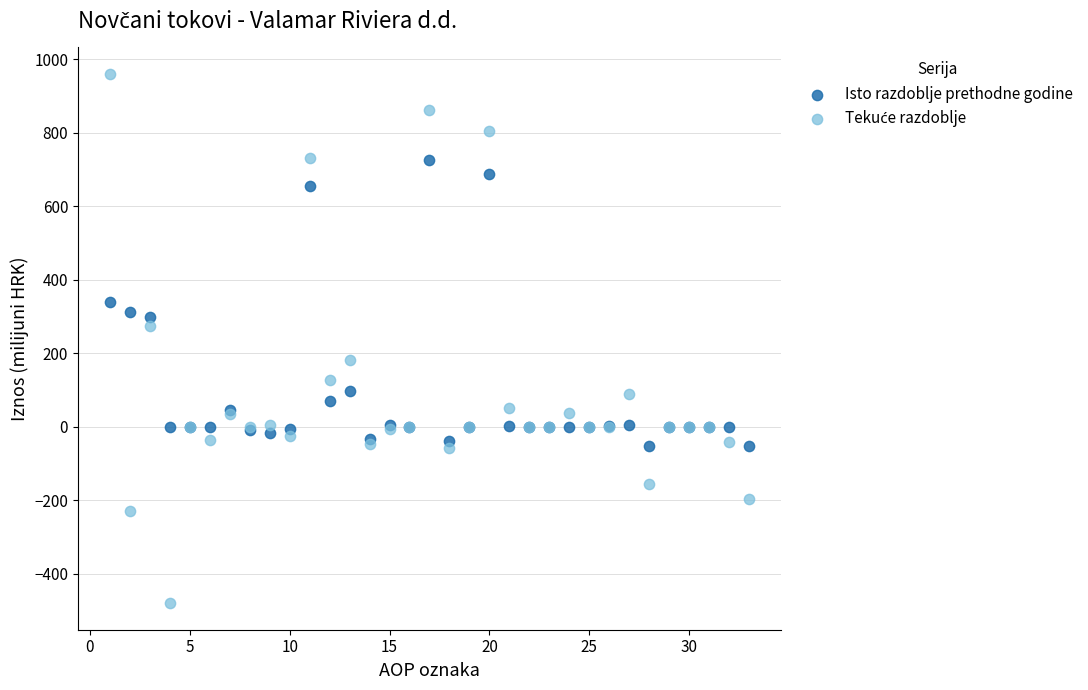

What is the X range (max minus min) for the scatter plot?

32.0